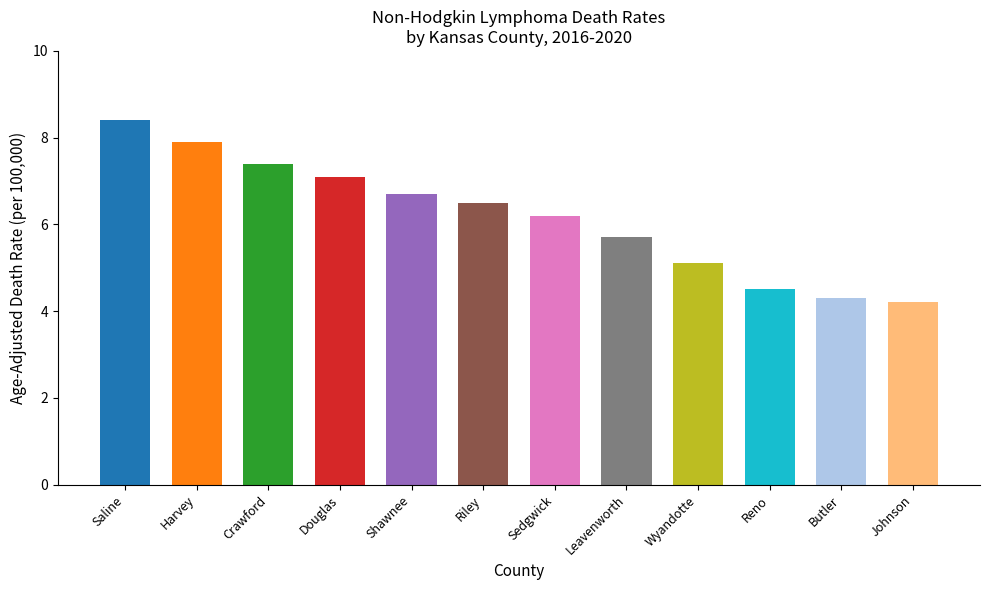

Rank the categories by value from lowest to highest.

Johnson, Butler, Reno, Wyandotte, Leavenworth, Sedgwick, Riley, Shawnee, Douglas, Crawford, Harvey, Saline